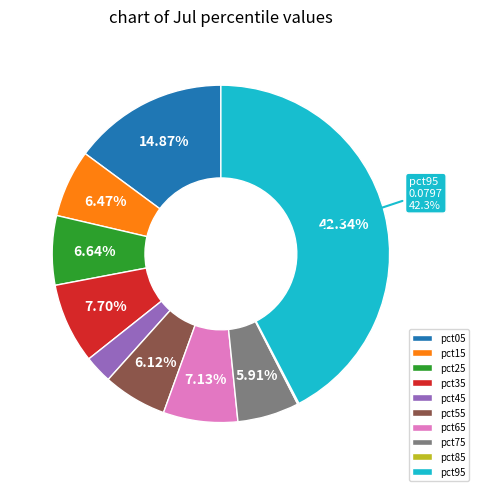

What is the largest slice in the pie chart?

pct95